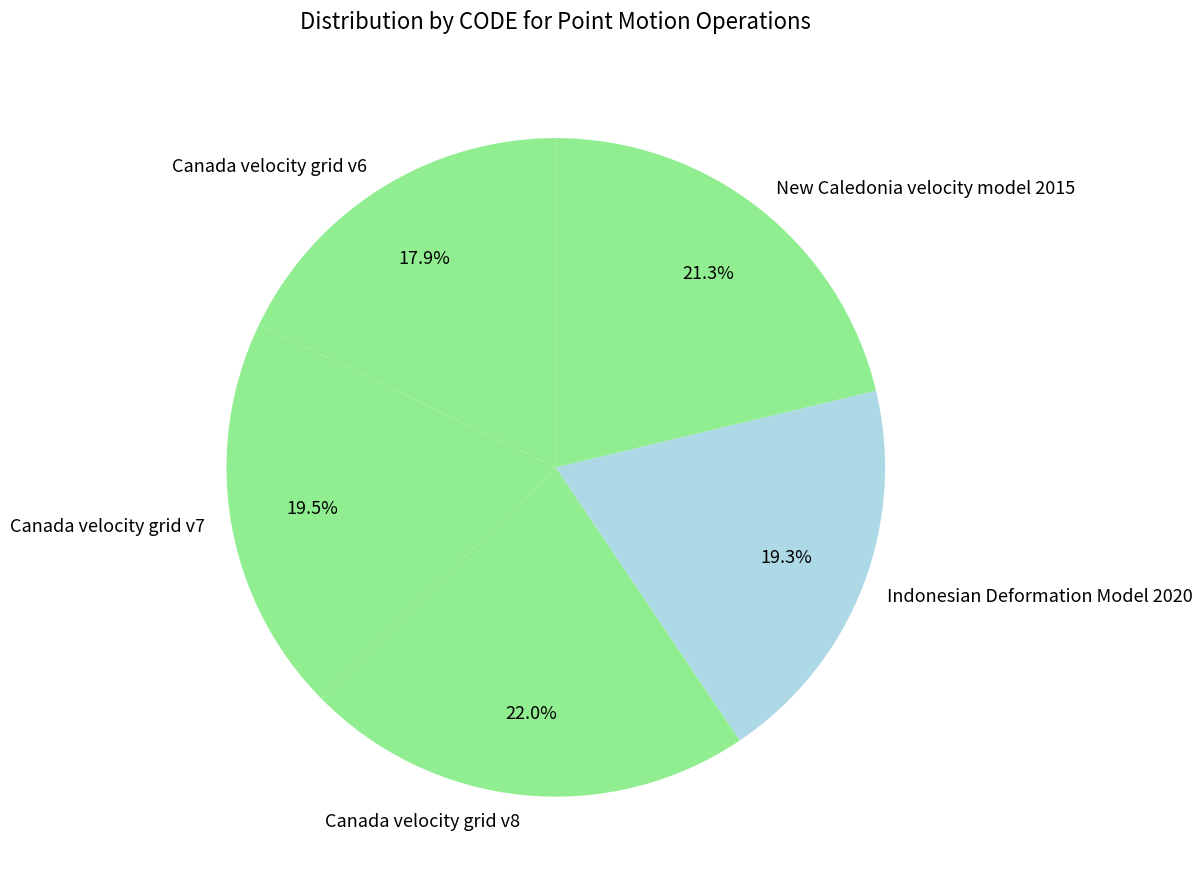

To the nearest percent, what is the difference between the largest and smallest slice percentages?

4%